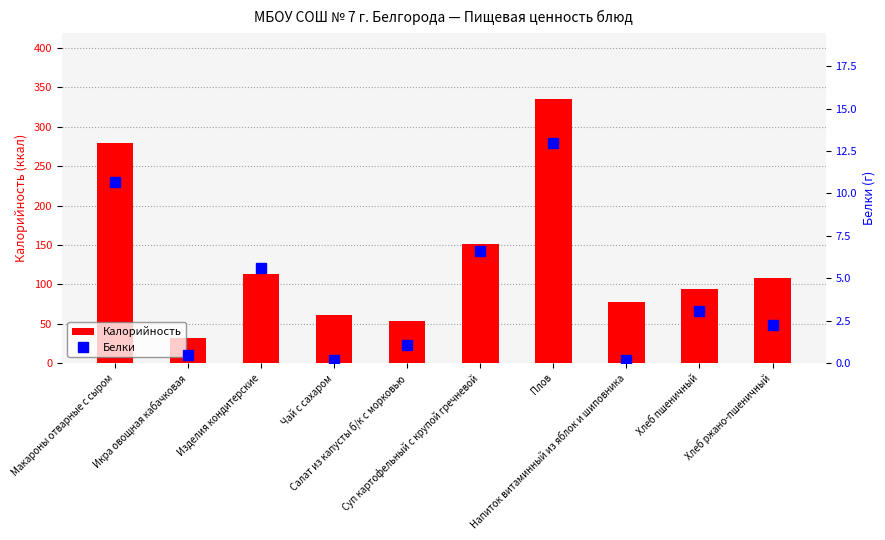

Reading right to left, extract all data points from this chart.

Калорийность: Хлеб ржано-пшеничный=108.0	Хлеб пшеничный=93.8	Напиток витаминный из яблок и шиповника=77.6	Плов=334.9	Суп картофельный с крупой гречневой=151.2	Салат из капусты б/к с морковью=52.8	Чай с сахаром=61.2	Изделия кондитерские=113.6	Икра овощная кабачковая=31.2	Макароны отварные с сыром=280.0
Белки: Хлеб ржано-пшеничный=2.2	Хлеб пшеничный=3.0	Напиток витаминный из яблок и шиповника=0.2	Плов=13.0	Суп картофельный с крупой гречневой=6.6	Салат из капусты б/к с морковью=1.1	Чай с сахаром=0.2	Изделия кондитерские=5.6	Икра овощная кабачковая=0.5	Макароны отварные с сыром=10.7